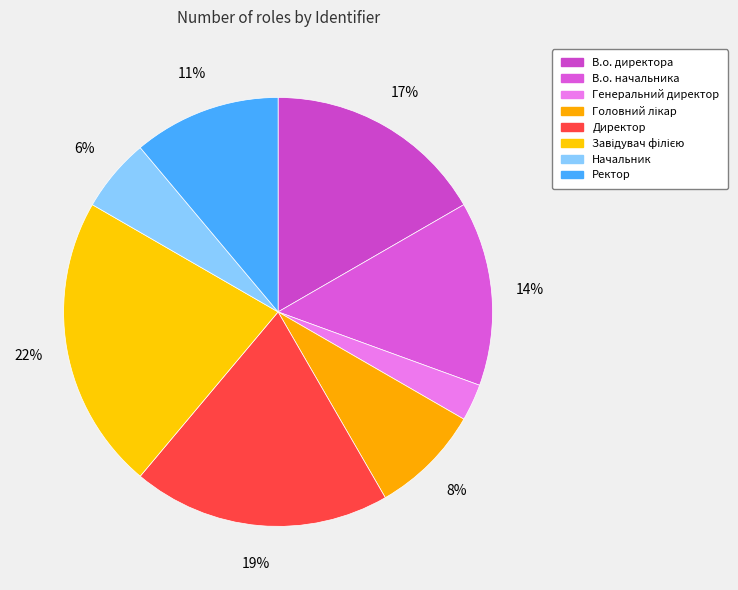

How many segments does this pie chart have?

8